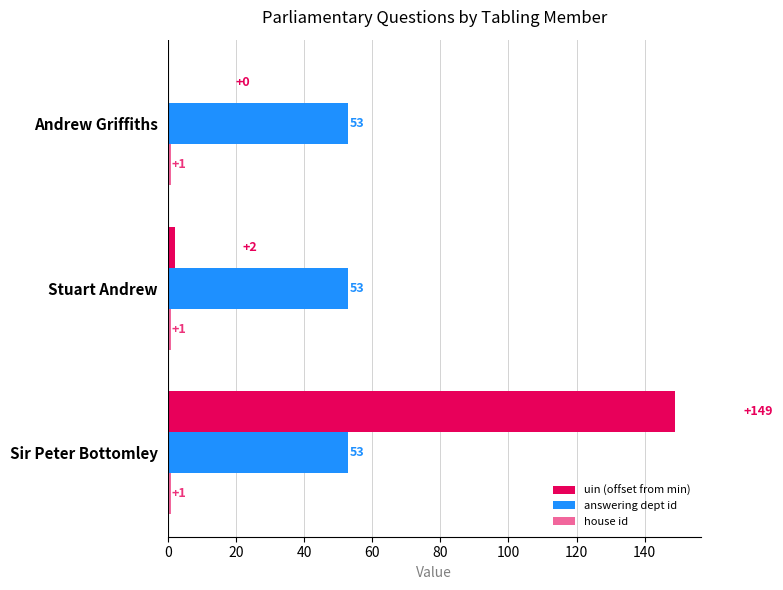

How many categories are shown in the chart?

3